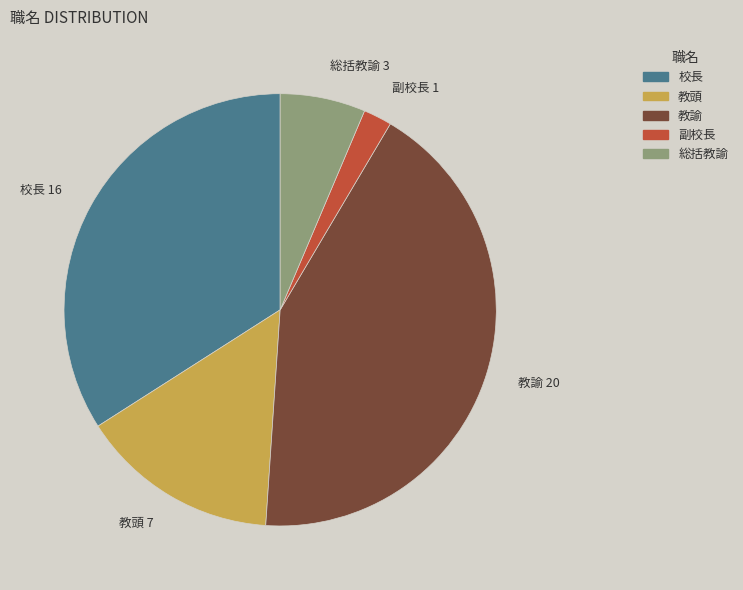

Which has a higher value, 教諭 or 校長?

教諭